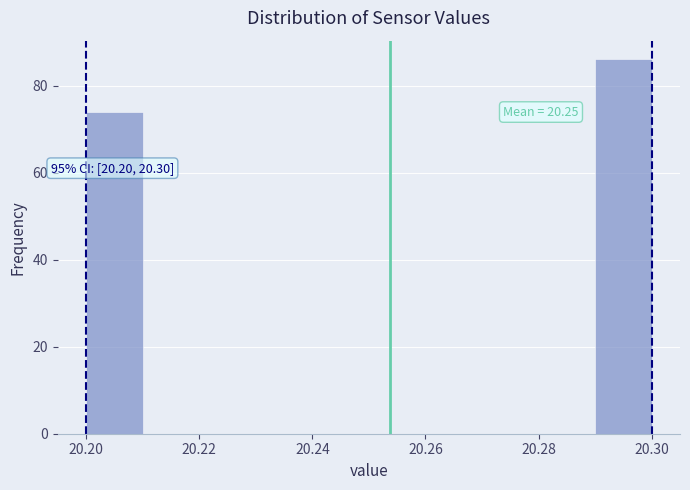

Which range on the x-axis has the tallest bar?

20.29 to 20.30